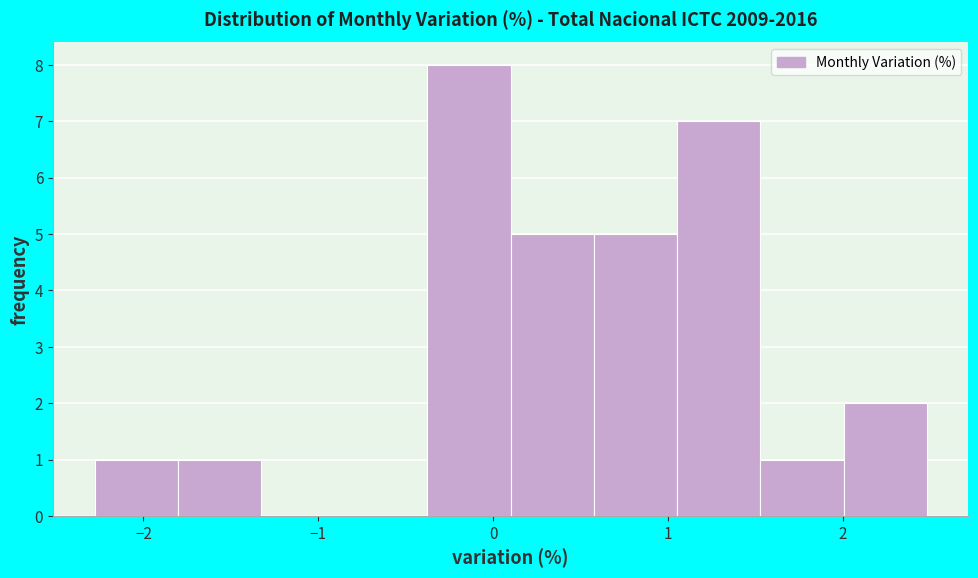

Over which range of the x-axis is the bar tallest?

-0.4 to 0.1